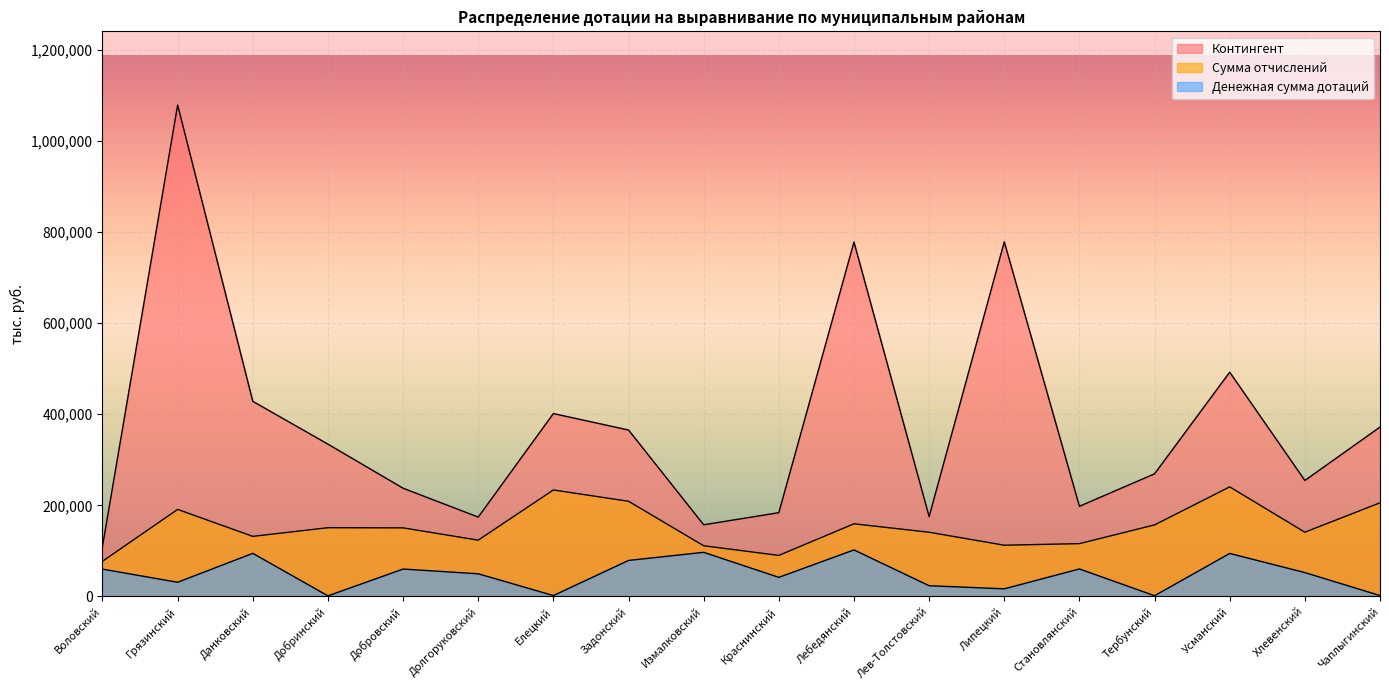

What is the approximate value of Денежная сумма дотаций at Долгоруковский?

49830.6